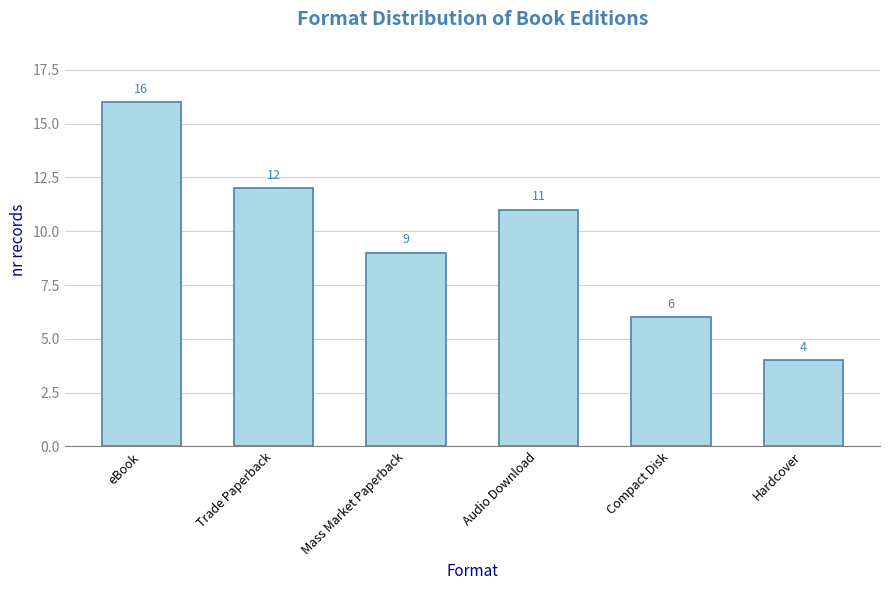

True or false: the data shows 5 at Mass Market Paperback.

False